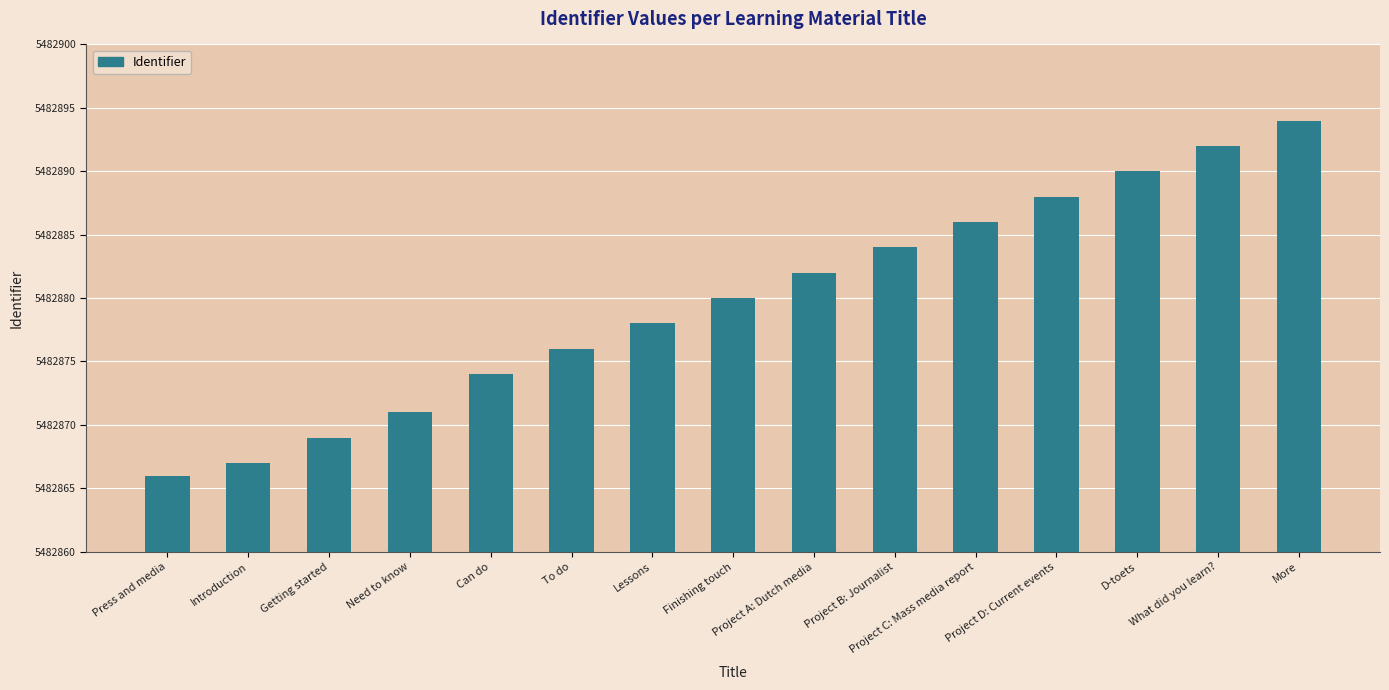

What is the ratio of the value at D-toets to the value at Press and media?

1.0